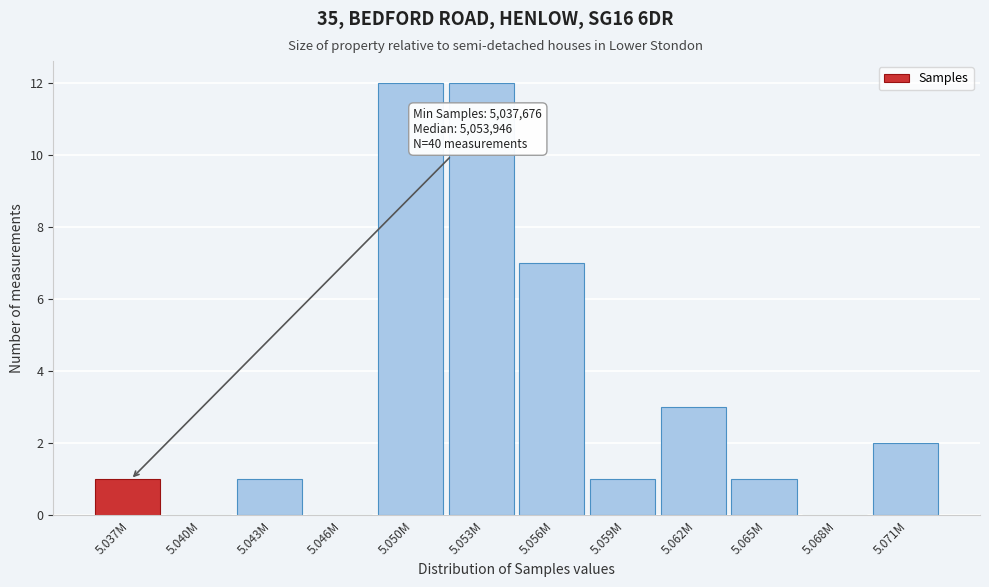

Reading left to right, list all the values displayed in this chart.

5.037M=1	5.040M=0	5.043M=1	5.046M=0	5.050M=12	5.053M=12	5.056M=7	5.059M=1	5.062M=3	5.065M=1	5.068M=0	5.071M=2